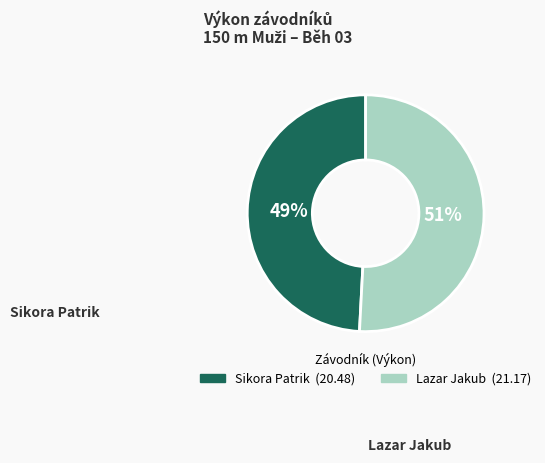

To the nearest percent, what is the difference between the Sikora Patrik and Lazar Jakub slice percentages?

2%